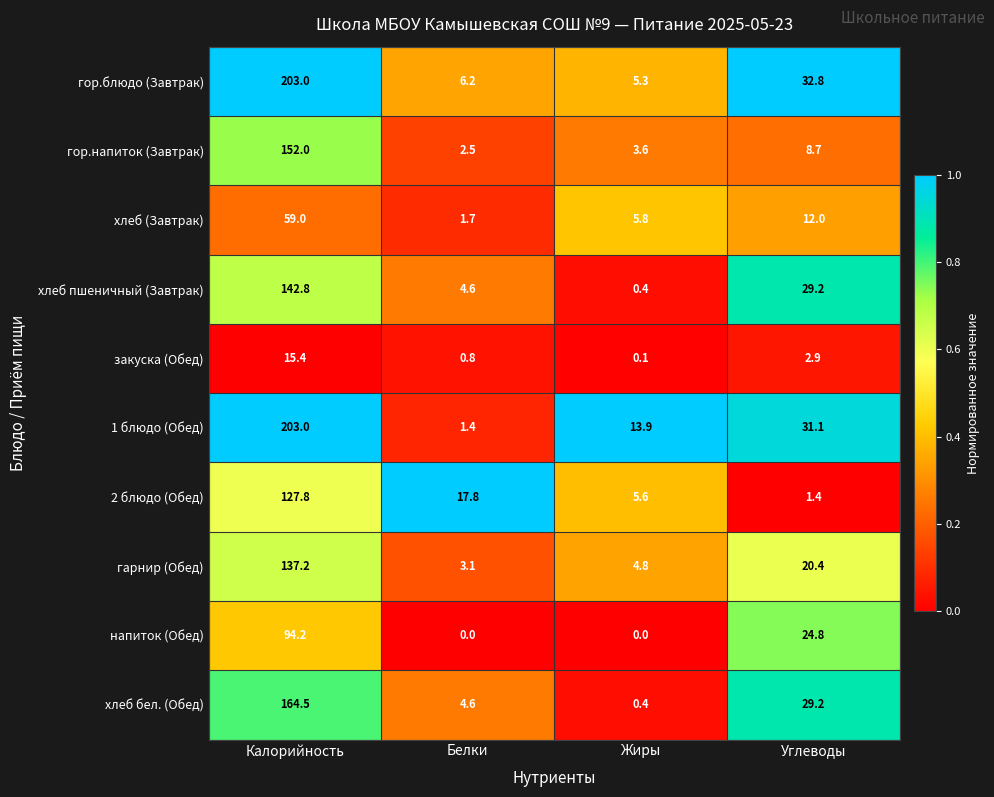

At which label does хлеб (Завтрак) reach its minimum?

Белки